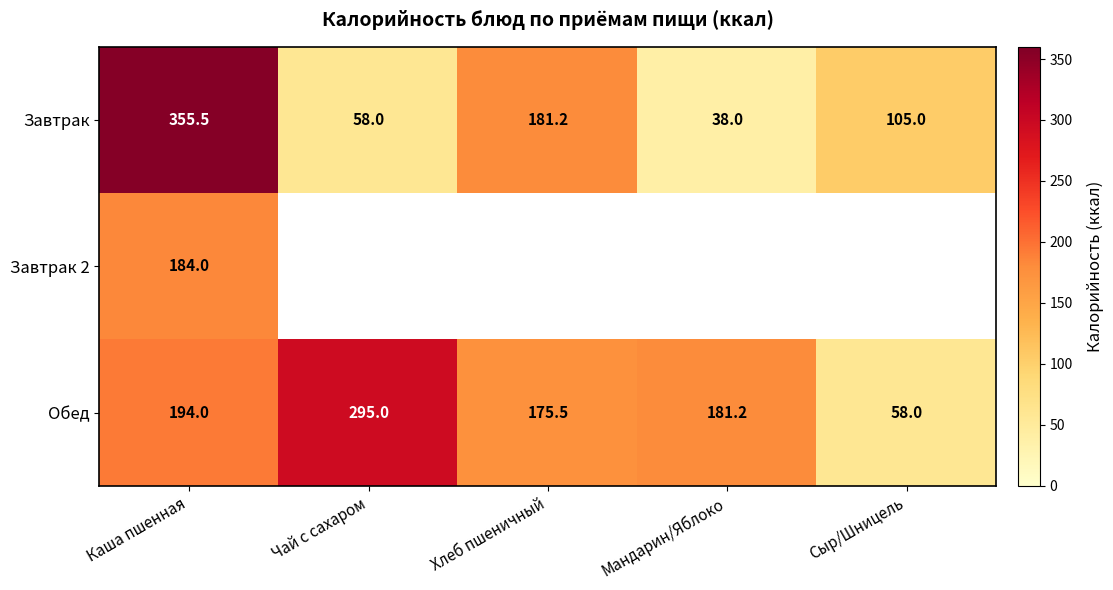

What is the smallest value displayed?

38.0